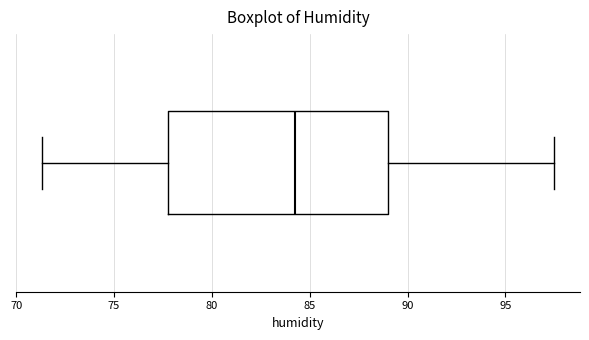

Read this box plot against the x-axis: the position of the median line, the range covered by the box, and the ends of both whiskers. The values are not printed on the chart, so give them approximately, as read against the axis.

median 84.5, box 78.0 to 89.0, whiskers 71.5 to 97.5